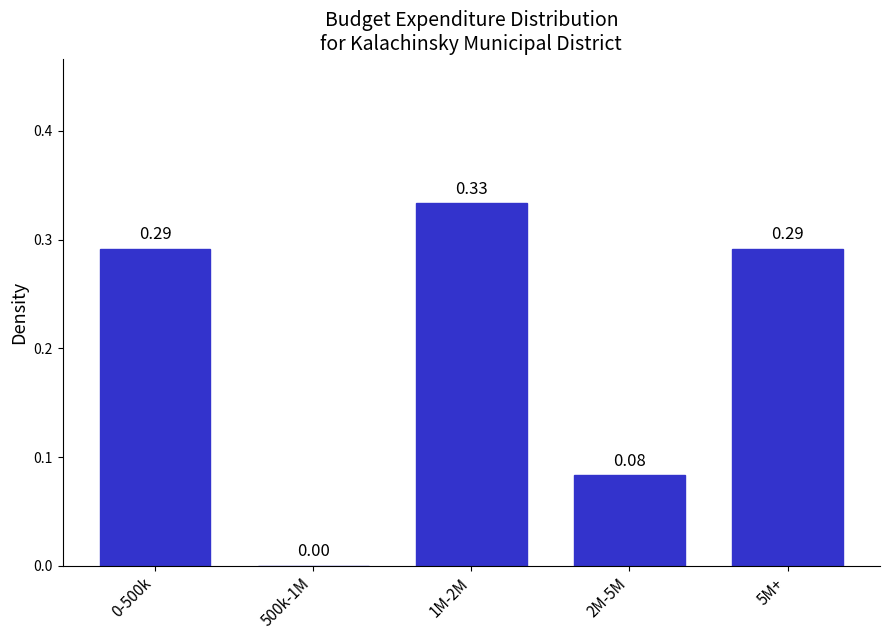

What is the sum of the values at 2M-5M and 1M-2M?

0.4